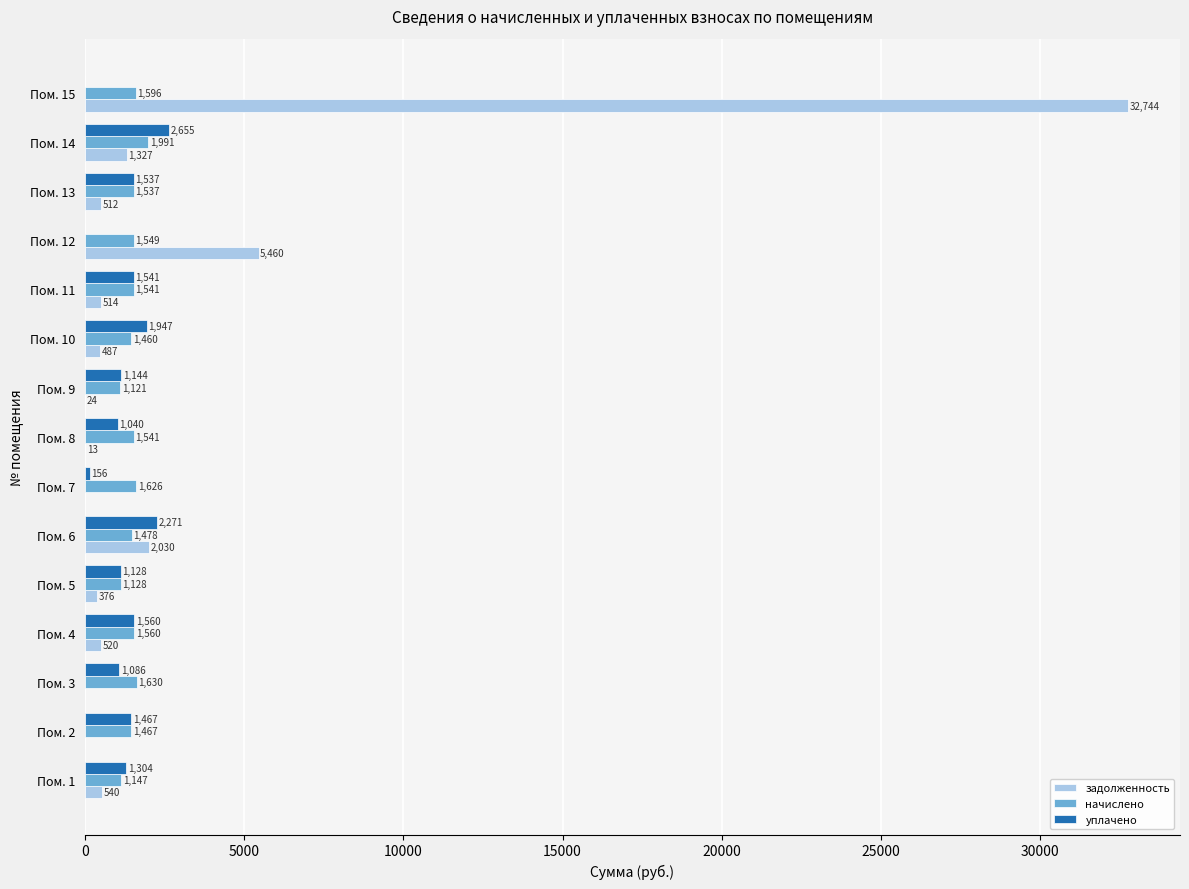

Which series changed the most between Пом. 9 and Пом. 15?

задолженность